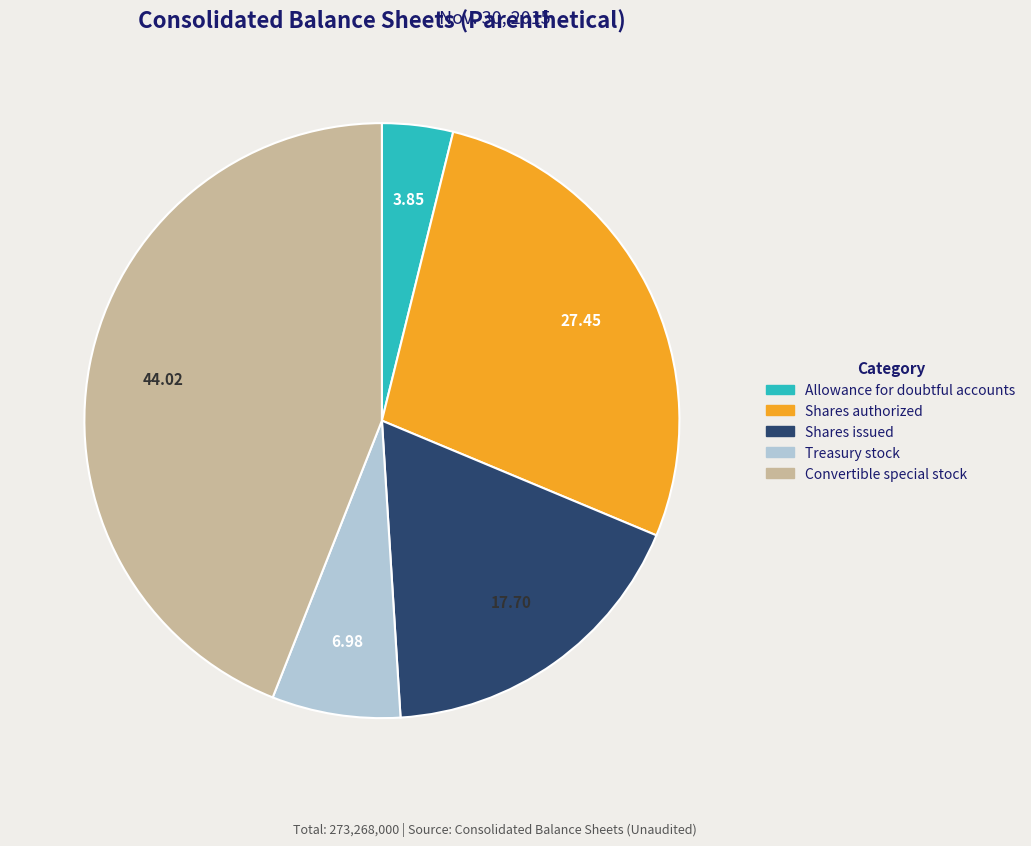

Is there a majority slice in this chart?

No